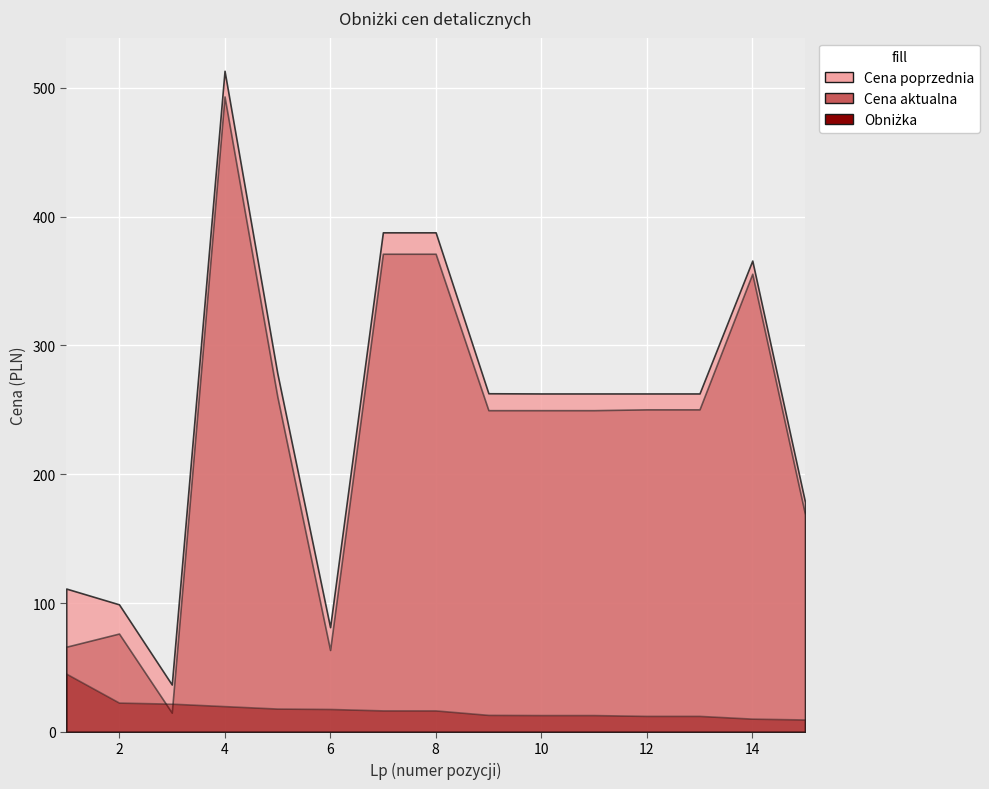

What is the sum of all Cena poprzednia values?

3753.2